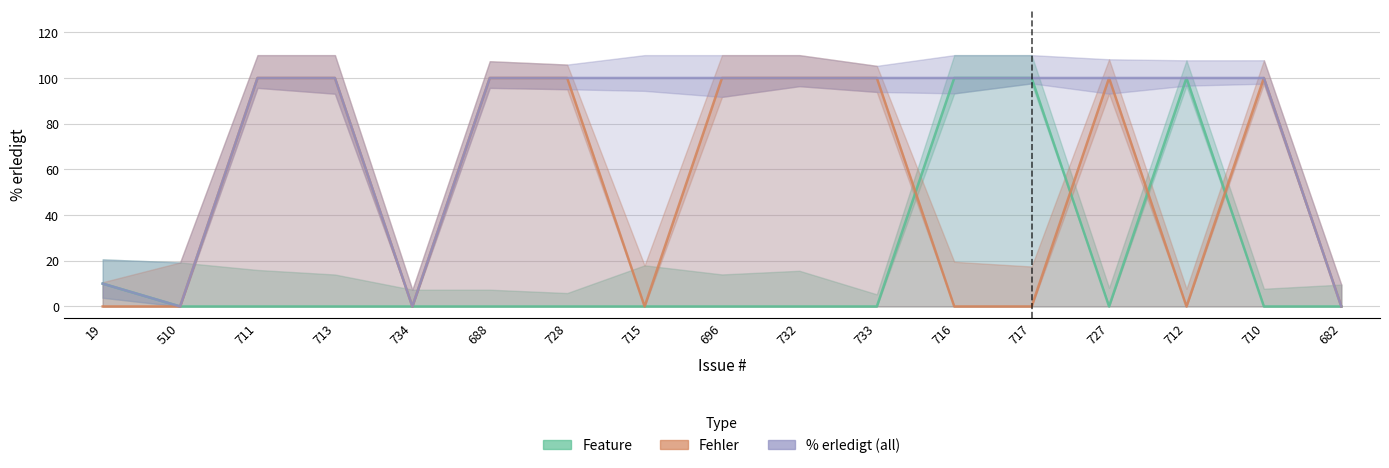

Is the value of Fehler at 715 greater than the value of % erledigt at 713?

No